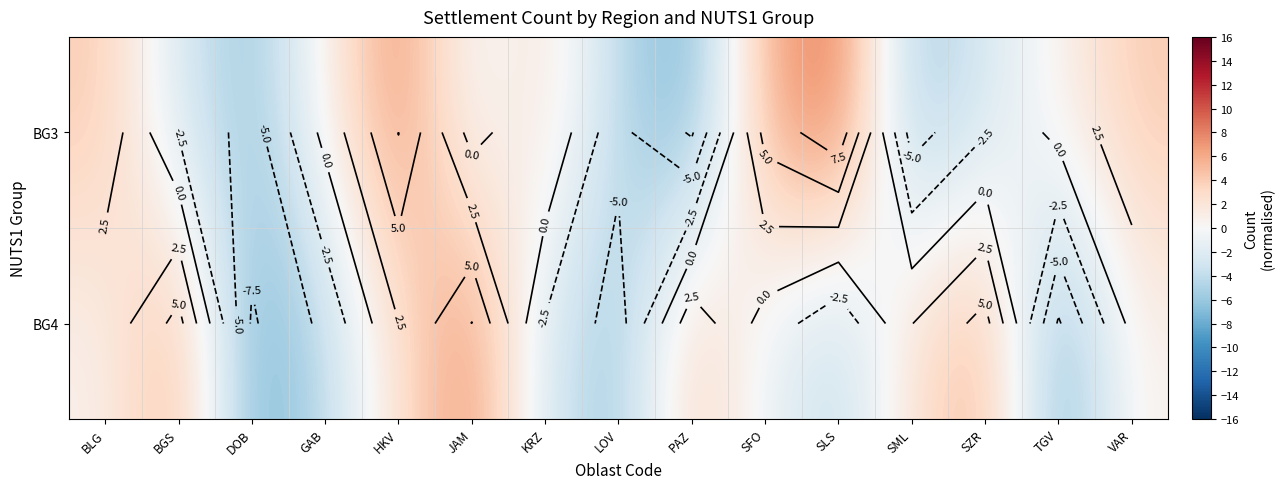

At which category is the sum across all series the highest?

HKV